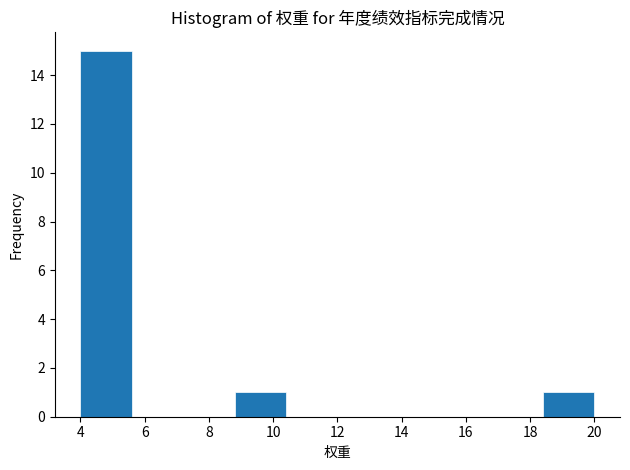

Reading left to right, transcribe this chart: for each bar, give the range it covers on the x-axis and its height. The values are not printed on the chart, so give them approximately, as read against the axis.

4.0 to 5.6: 15
5.6 to 7.2: 0
7.2 to 8.8: 0
8.8 to 10.4: 1
10.4 to 12.0: 0
12.0 to 13.6: 0
13.6 to 15.2: 0
15.2 to 16.8: 0
16.8 to 18.4: 0
18.4 to 20.0: 1